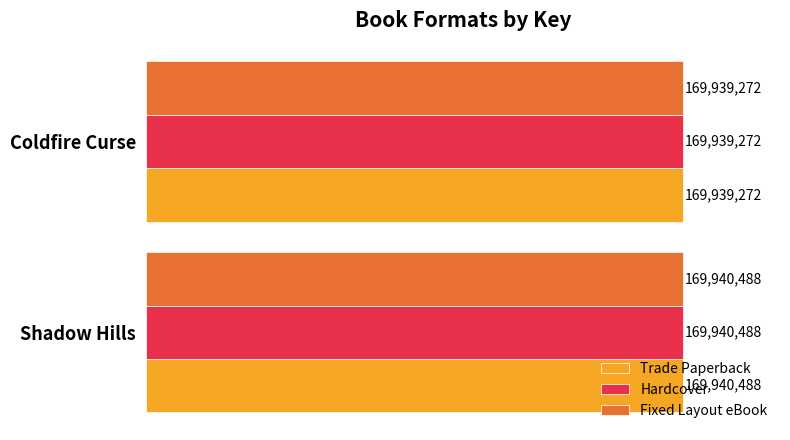

Rank the series by their maximum value, from highest to lowest.

Trade Paperback, Hardcover, Fixed Layout eBook